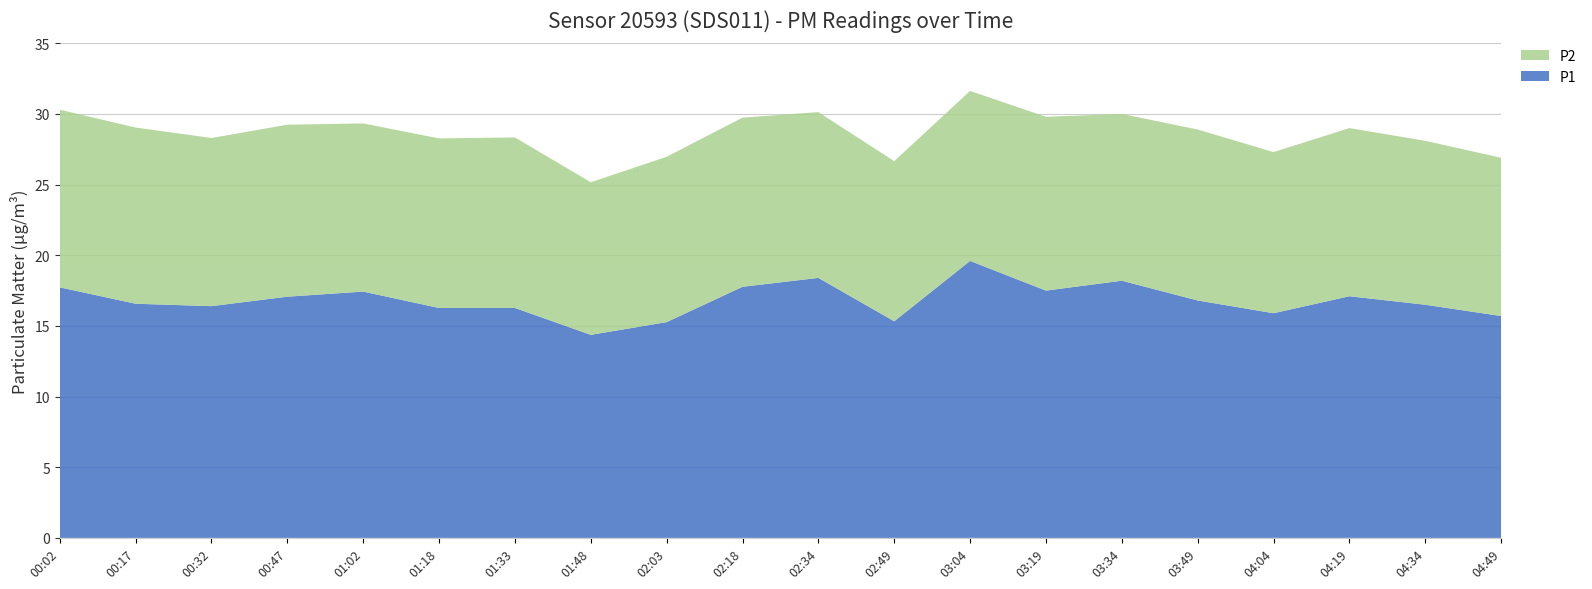

Reading left to right, what are all the values shown in this chart?

P1: 00:02=17.7	00:17=16.6	00:32=16.4	00:47=17.1	01:02=17.4	01:18=16.3	01:33=16.3	01:48=14.4	02:03=15.3	02:18=17.8	02:34=18.4	02:49=15.3	03:04=19.6	03:19=17.5	03:34=18.2	03:49=16.8	04:04=15.9	04:19=17.1	04:34=16.5	04:49=15.7
P2: 00:02=12.6	00:17=12.5	00:32=11.9	00:47=12.2	01:02=11.9	01:18=12.0	01:33=12.1	01:48=10.8	02:03=11.7	02:18=12.0	02:34=11.7	02:49=11.3	03:04=12.0	03:19=12.3	03:34=11.8	03:49=12.1	04:04=11.4	04:19=11.9	04:34=11.6	04:49=11.2